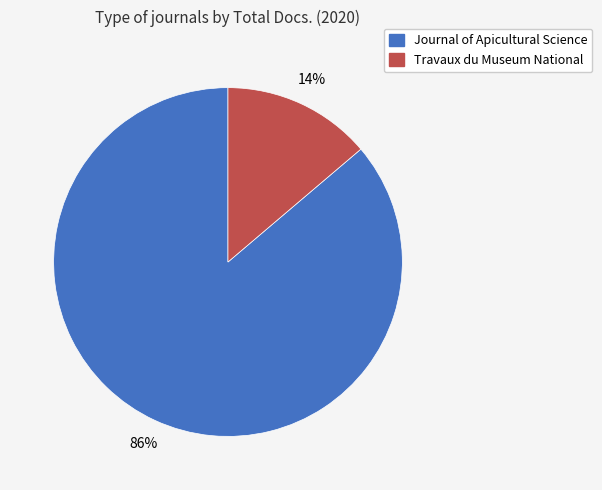

Count the number of slices in the pie.

2